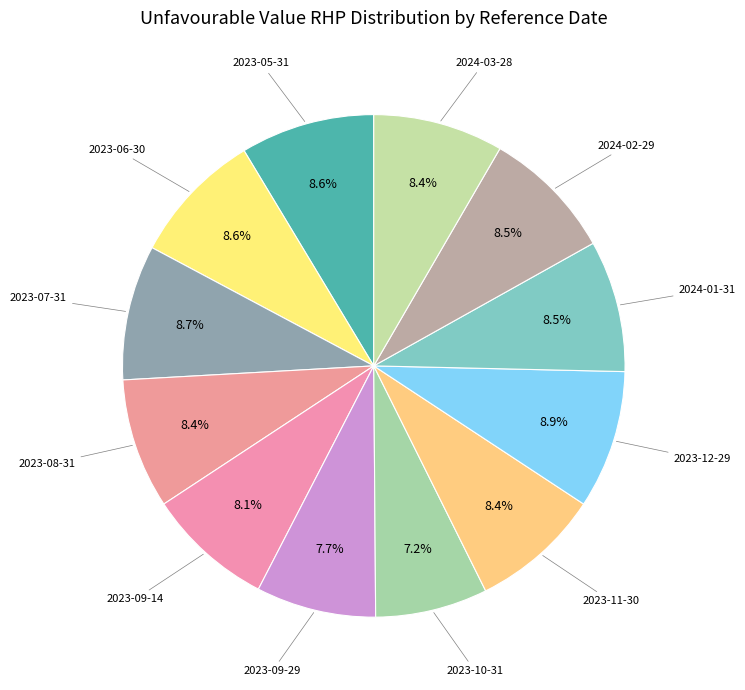

Which category has the biggest portion of the pie?

2023-12-29